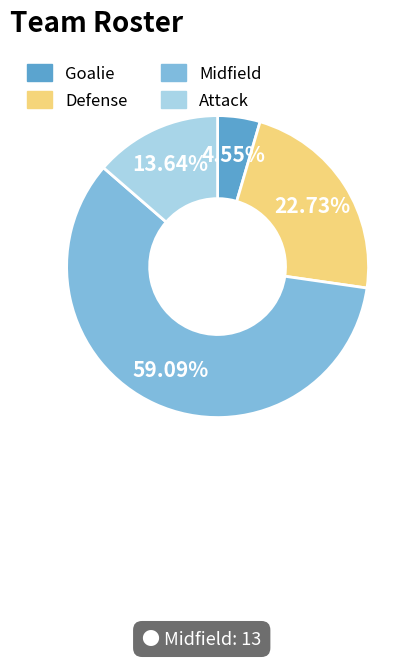

To the nearest percent, what portion does Attack represent?

14%